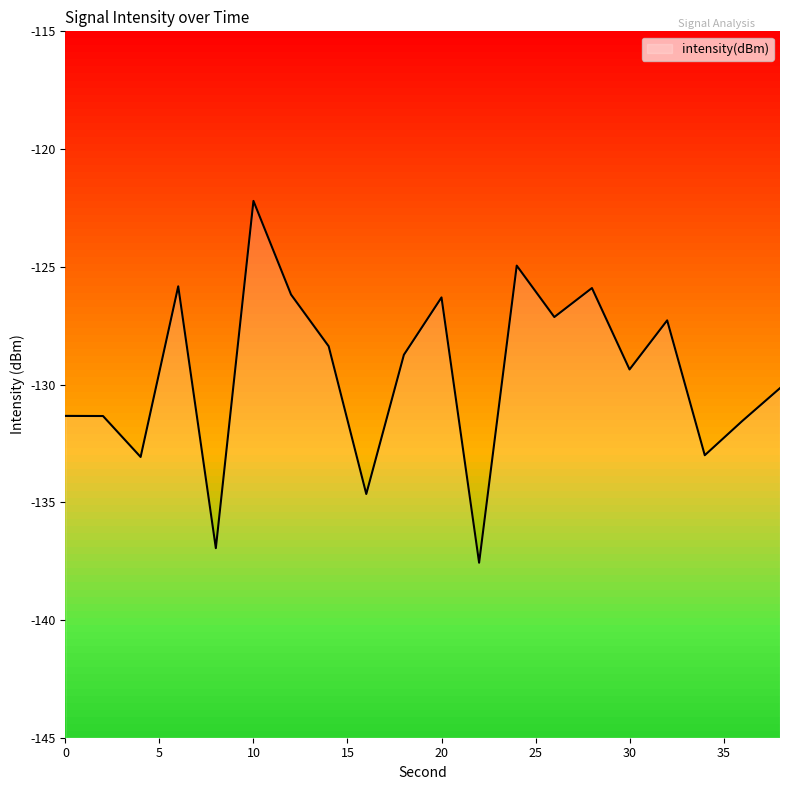

Reading left to right, what are all the values shown in this chart?

-131.3	-131.3	-133.1	-125.8	-136.9	-122.2	-126.2	-128.4	-134.6	-128.7	-126.3	-137.6	-124.9	-127.1	-125.9	-129.4	-127.3	-133.0	-131.5	-130.2